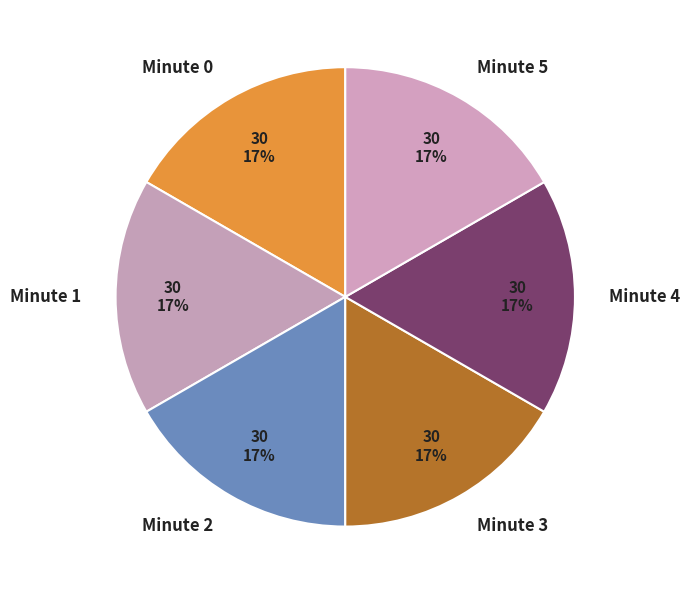

To the nearest percent, what is the average slice percentage?

17%